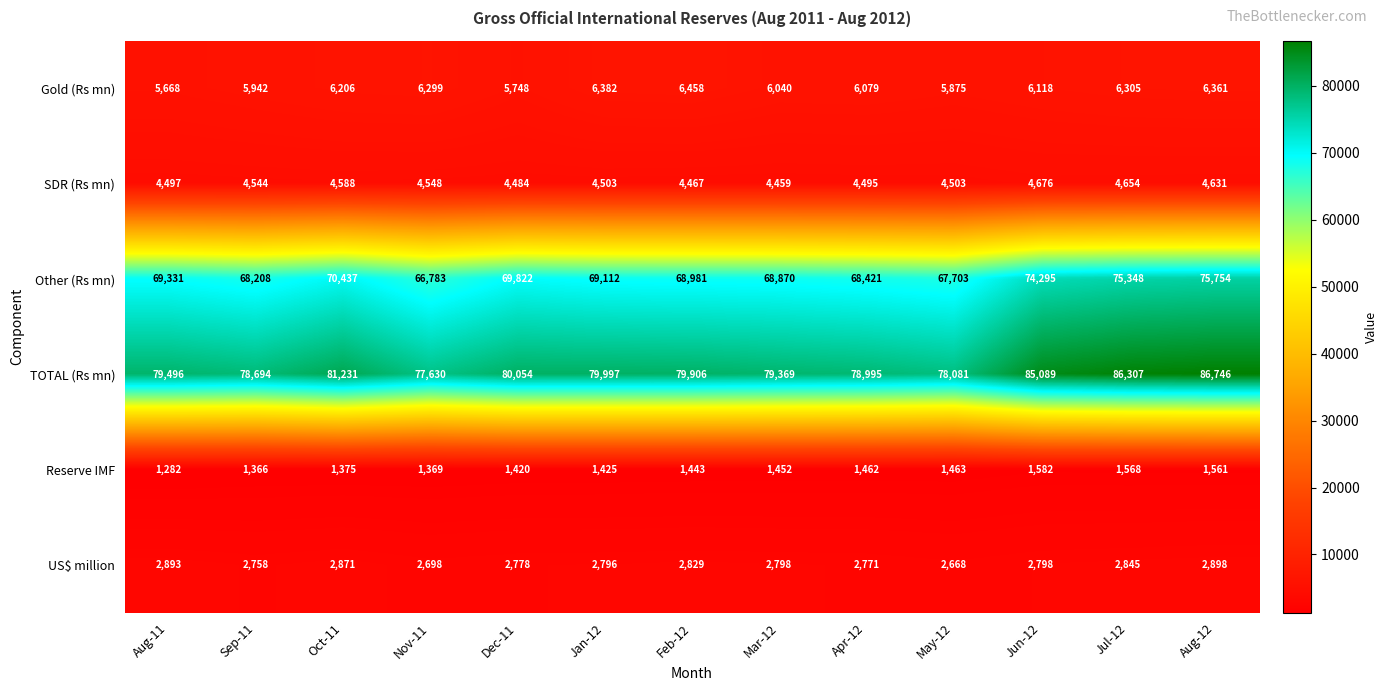

At Dec-11, list the series in order from largest to smallest.

TOTAL (Rs mn), Other (Rs mn), Gold (Rs mn), SDR (Rs mn), US$ million, Reserve IMF